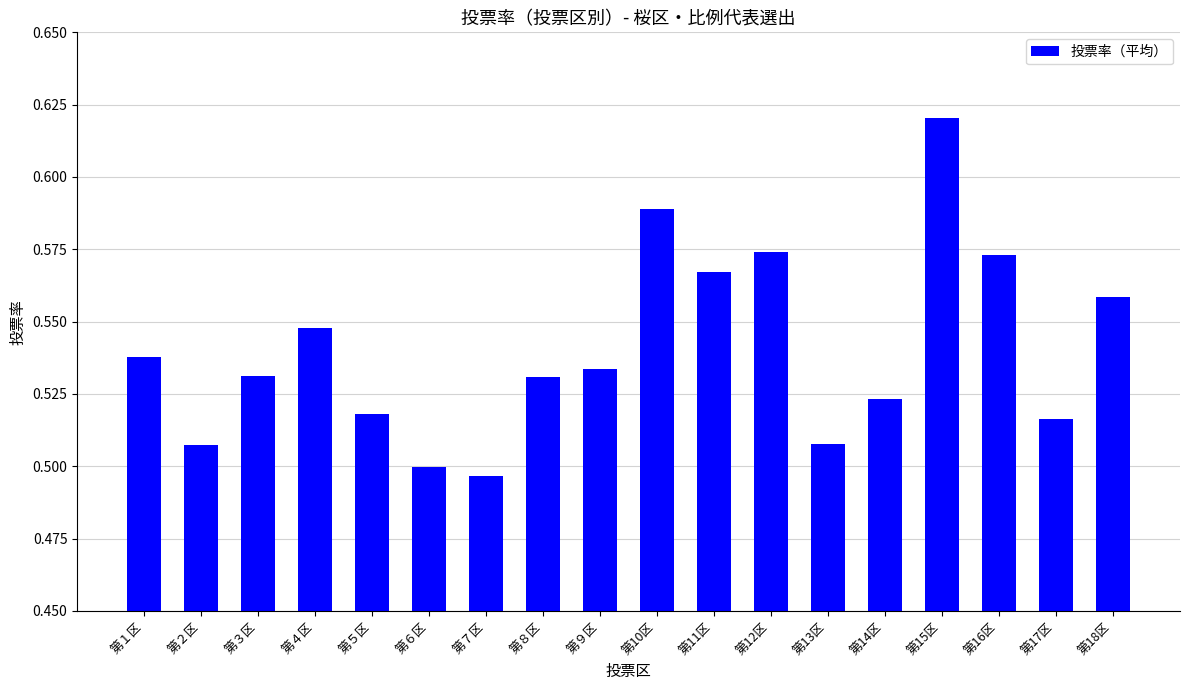

Which label corresponds to the largest value in the chart?

第15区